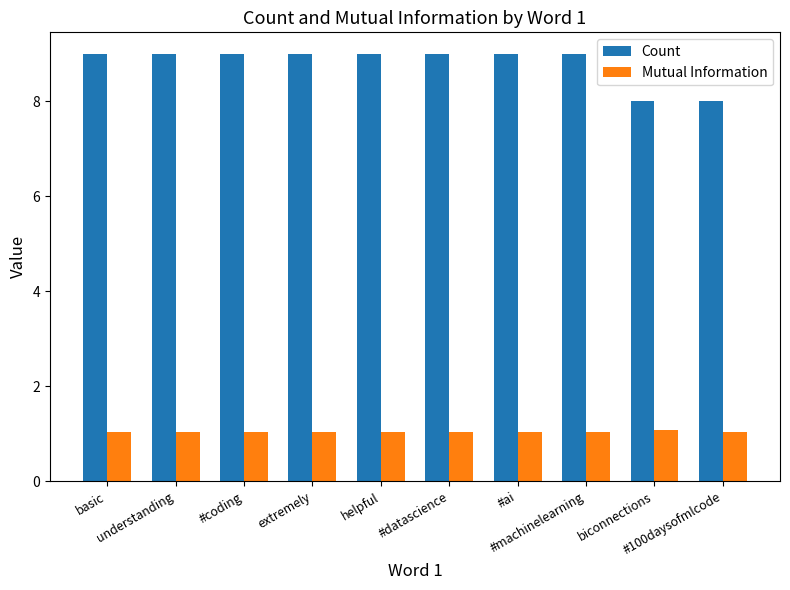

What is the maximum value shown in the chart?

9.0